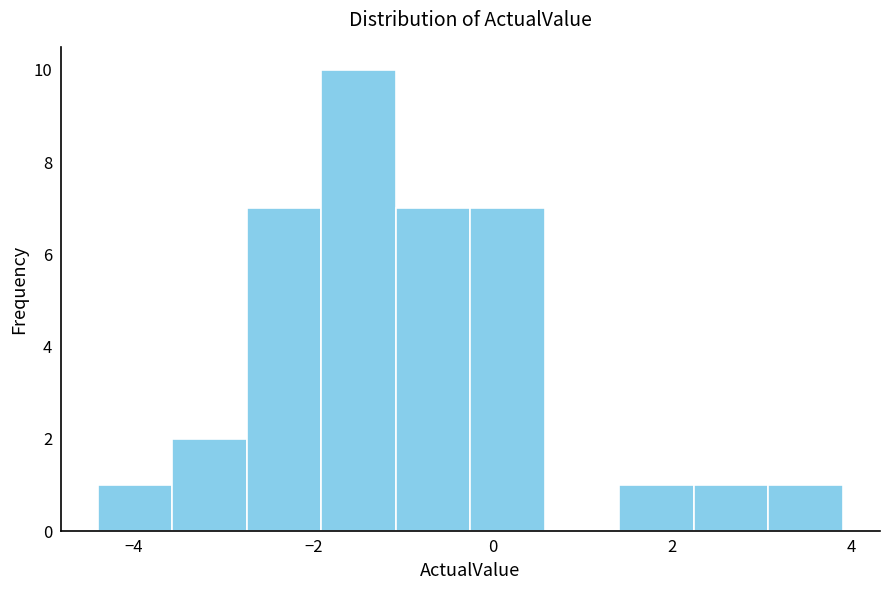

What is the height of the bar covering -3.6 to -2.8 on the x-axis? Neither the bar edges nor the heights are printed on the chart, so give them approximately, as read against the axes.

2